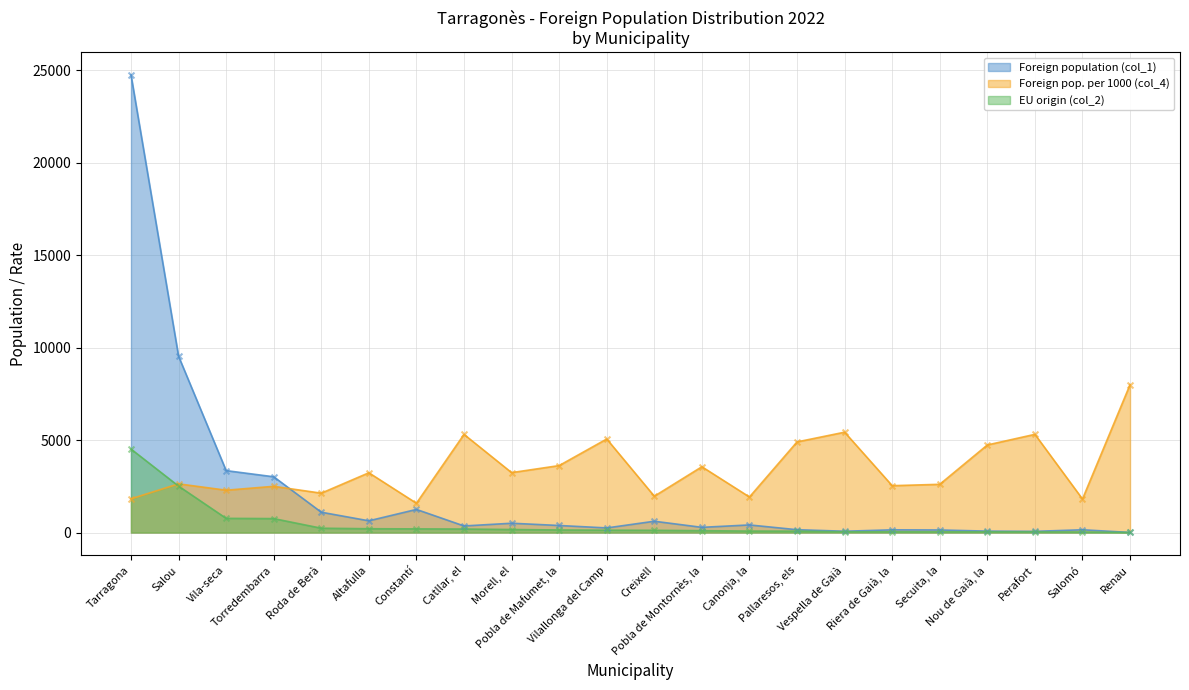

What are all the series names shown in the legend?

Foreign population (col_1), Foreign pop. per 1000 (col_4), EU origin (col_2)